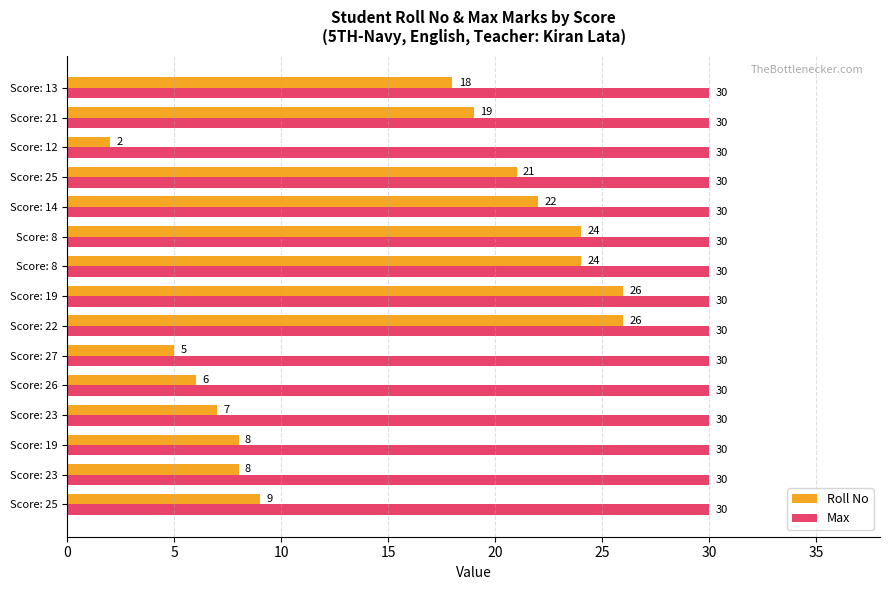

Count the number of categories in the chart.

15